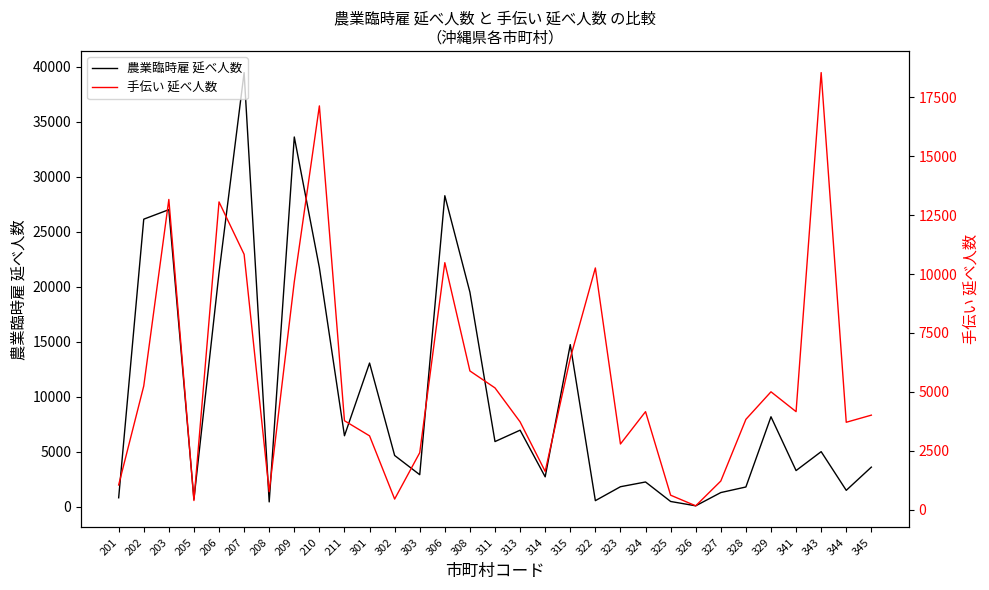

At which label is 農業臨時雇 延べ人数 closest to 19758?

308